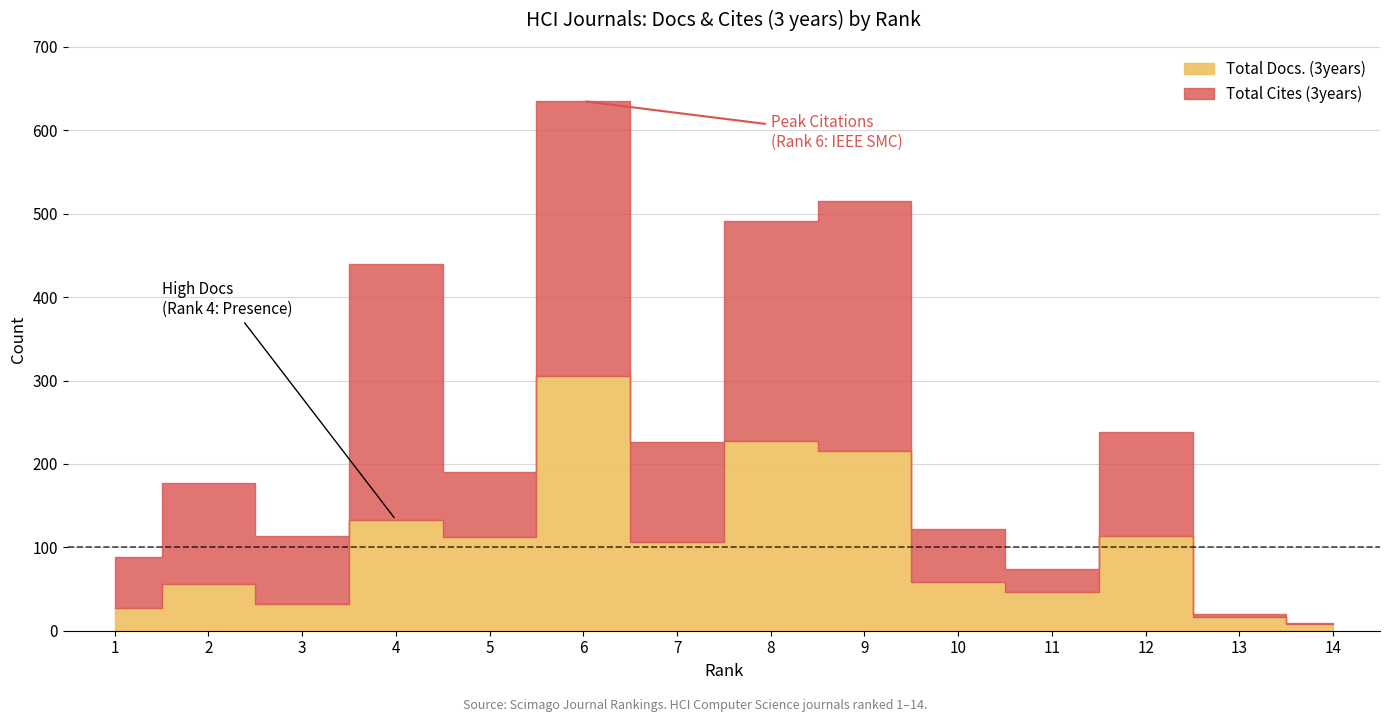

Is it true that Total Cites (3years) equals 110 at 5?

False